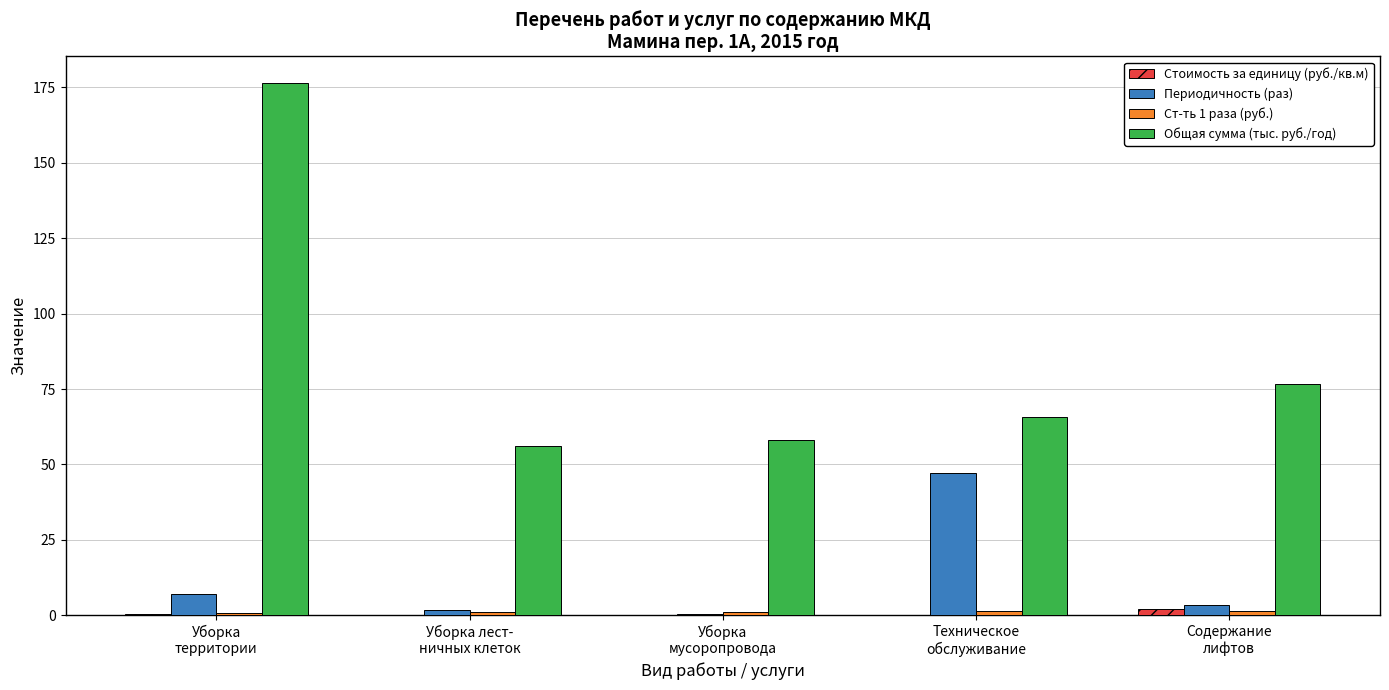

What is the highest value of the Периодичность (раз) series?

47.2